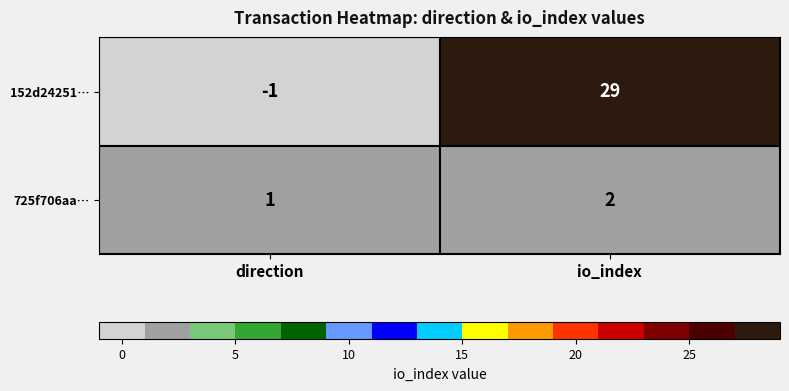

How many categories are shown in the chart?

2